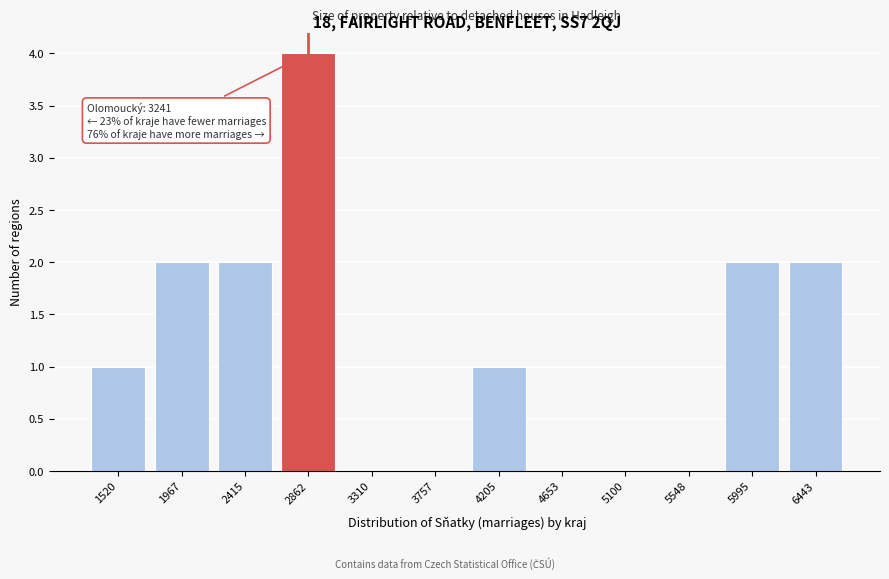

Reading right to left, list all the values displayed in this chart.

6443=2	5995=2	5548=0	5100=0	4653=0	4205=1	3757=0	3310=0	2862=4	2415=2	1967=2	1520=1